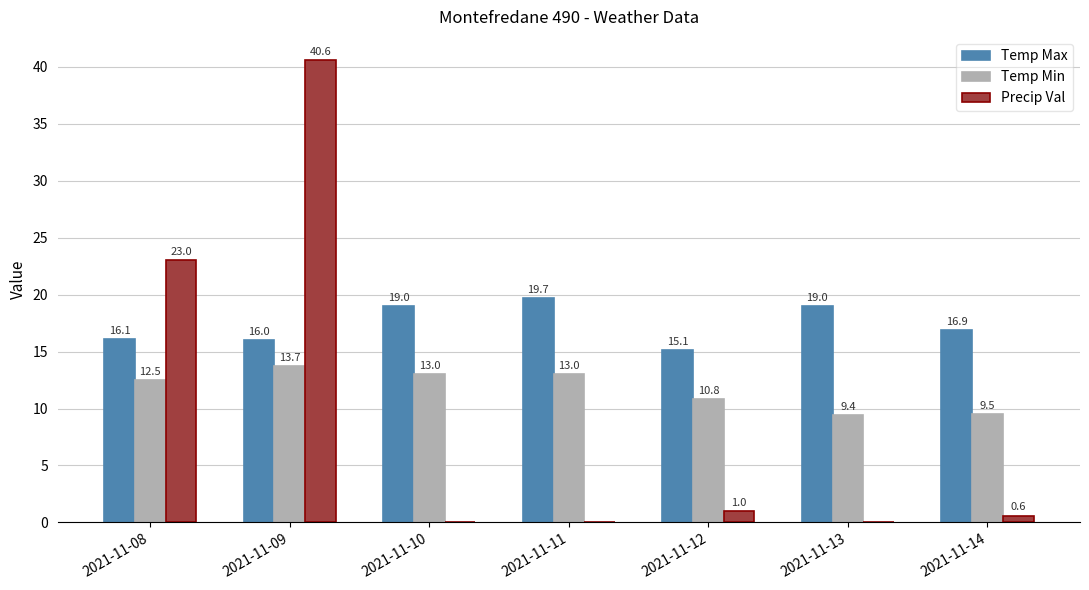

Is it true that Temp Max equals 11.4 at 2021-11-14?

False